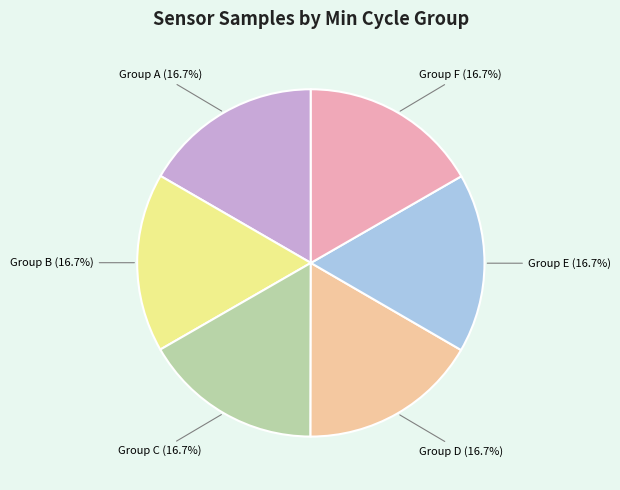

What is the ratio of the value at Group A to the value at Group C?

1.0